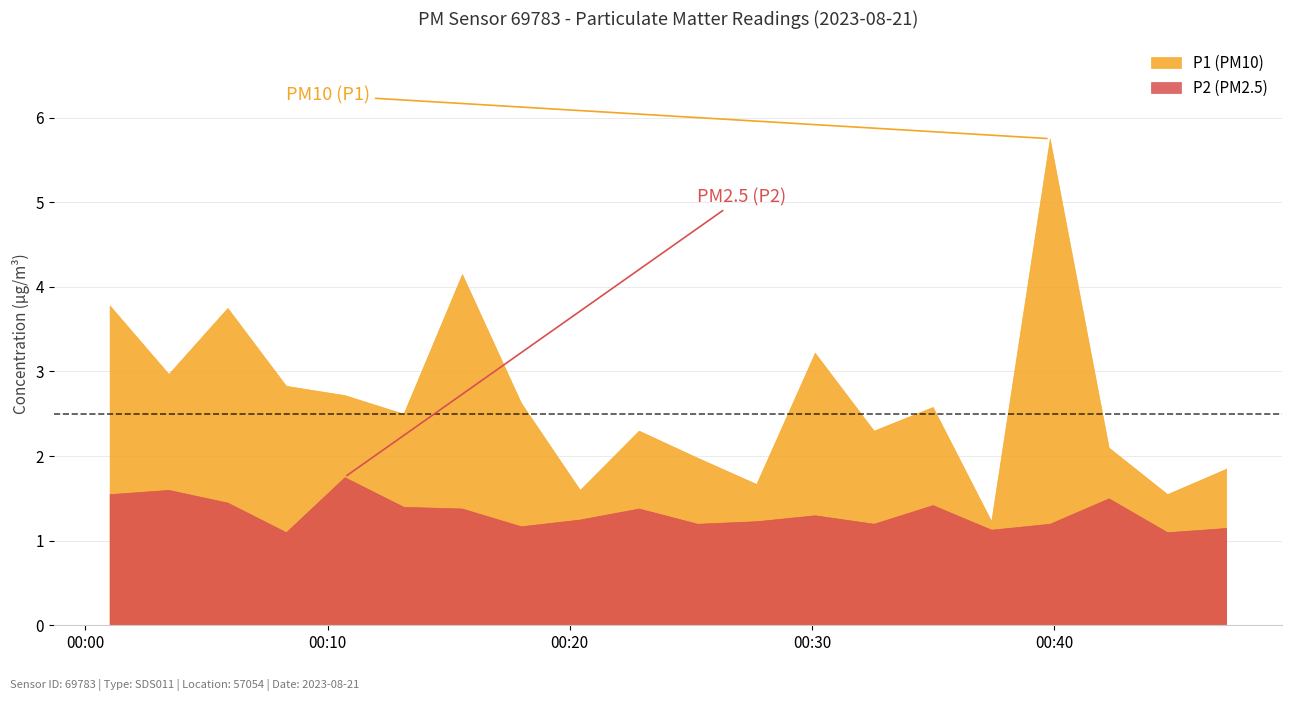

True or false: P1 and P2 cross at least once.

False